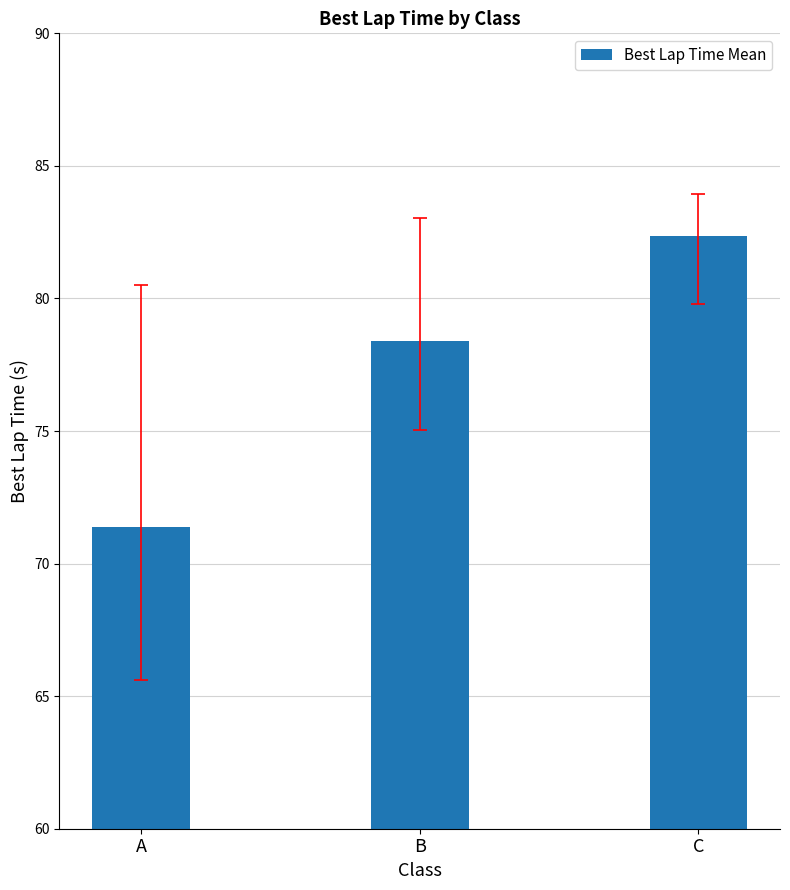

Between C and B, which is larger?

C